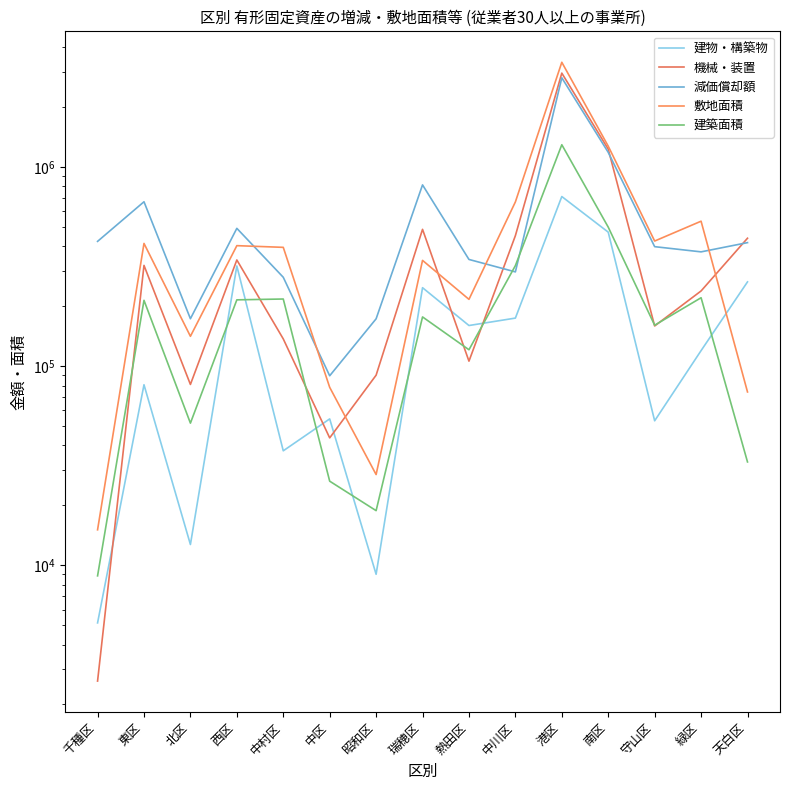

At which category is the sum across all series the highest?

港区